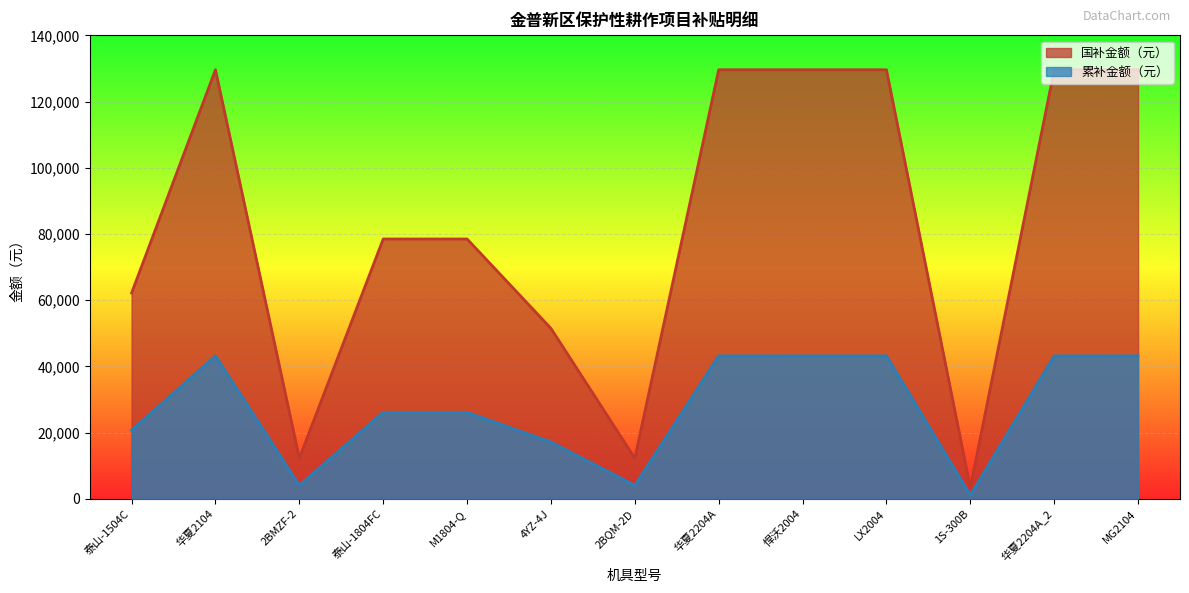

What is the maximum value shown in the chart?

129600